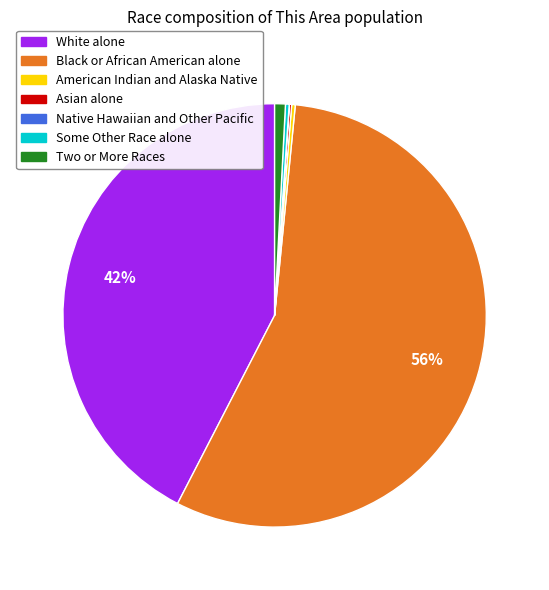

Does Black or African American alone represent more than half of the total?

Yes